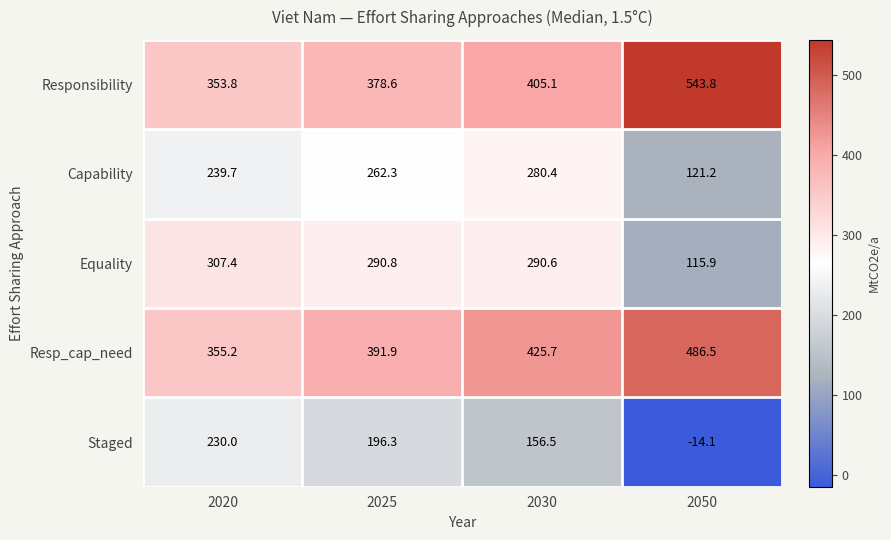

Reading left to right, transcribe all the data shown in this chart.

Responsibility: 2020=353.8	2025=378.6	2030=405.1	2050=543.8
Capability: 2020=239.7	2025=262.3	2030=280.4	2050=121.2
Equality: 2020=307.4	2025=290.8	2030=290.6	2050=115.9
Resp_cap_need: 2020=355.2	2025=391.9	2030=425.7	2050=486.5
Staged: 2020=230.0	2025=196.3	2030=156.5	2050=-14.1